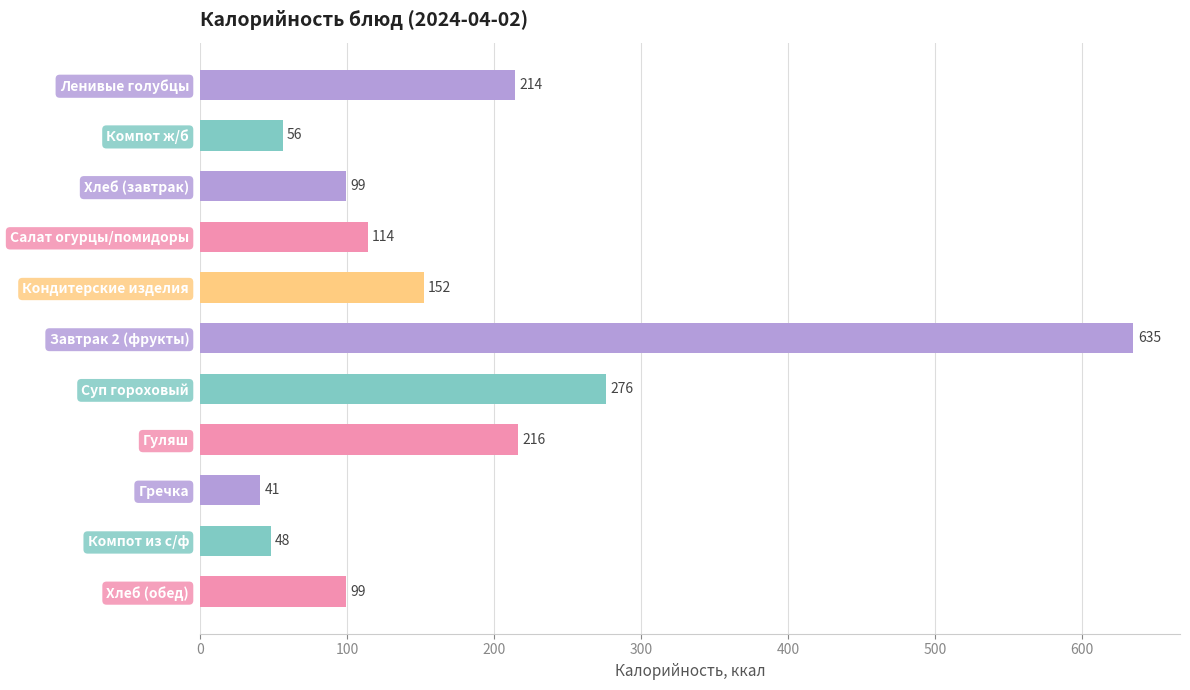

True or false: the data shows 41 at Гречка.

True